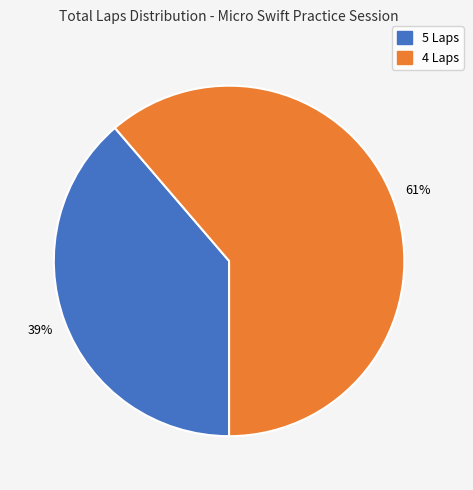

Is there a majority slice in this chart?

Yes